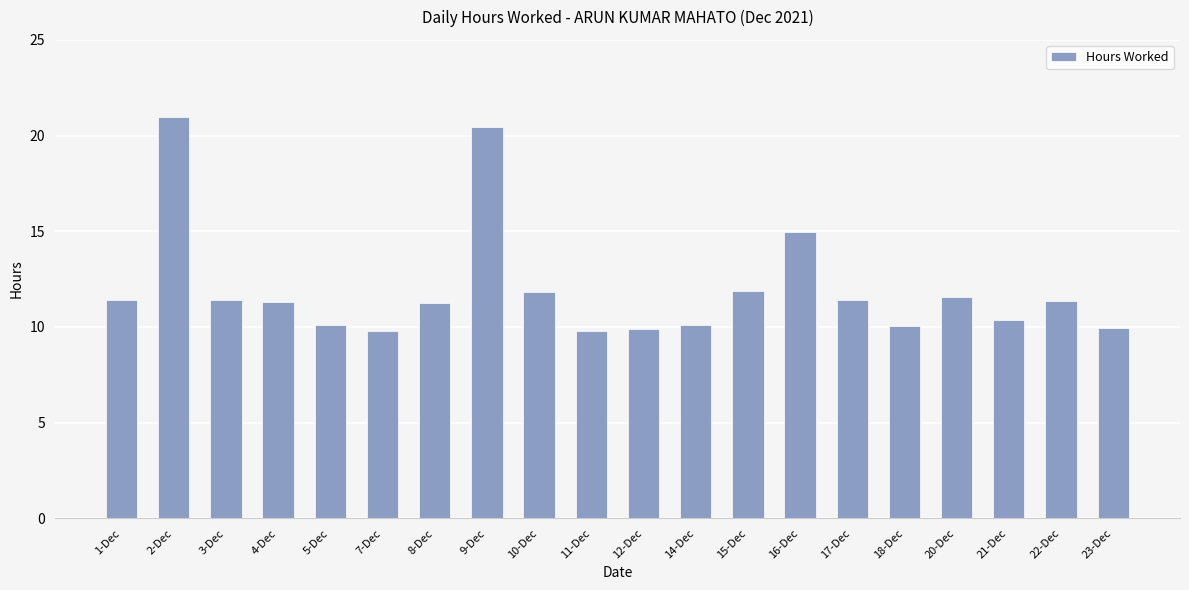

Where does the data first go above 11?

1-Dec